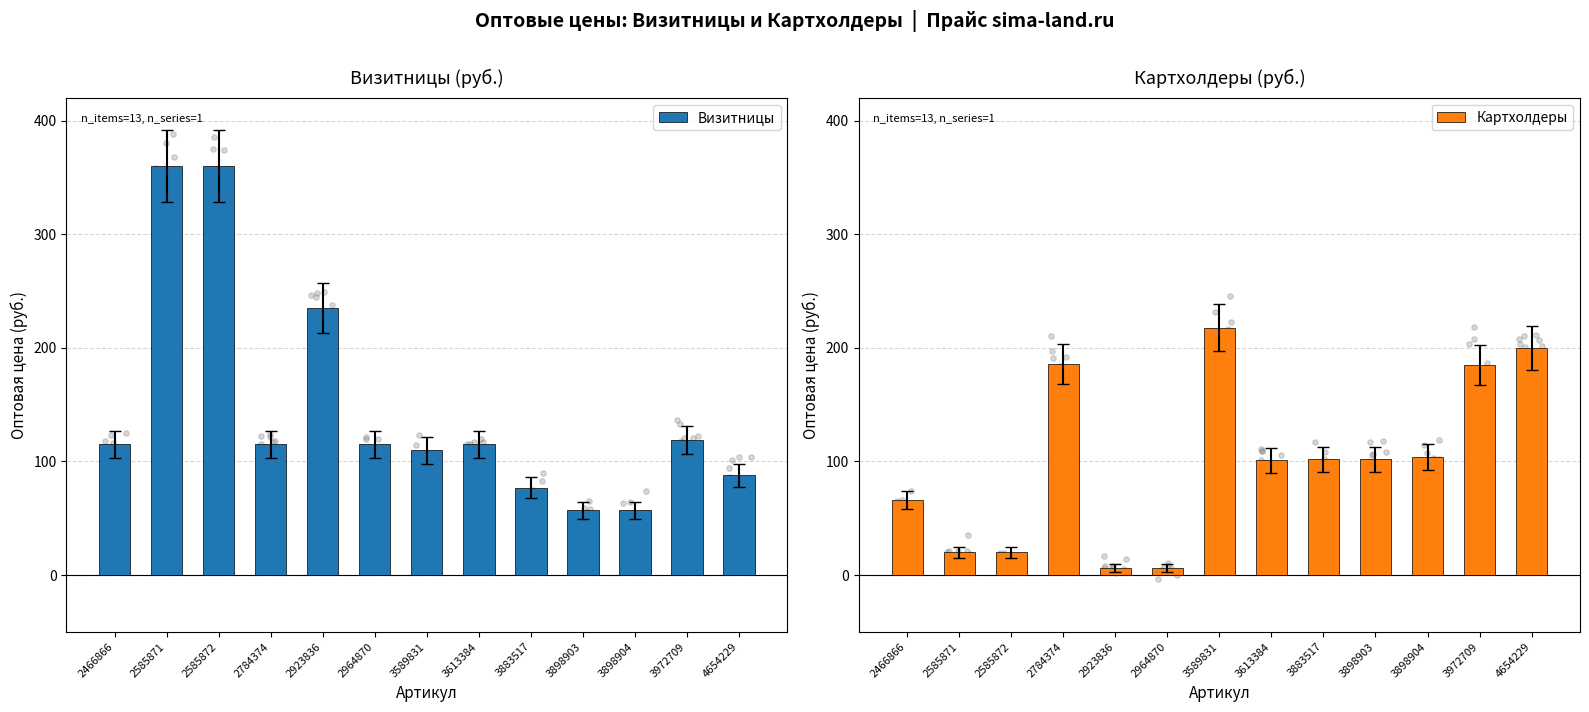

Which series reaches the maximum Y coordinate?

Визитницы